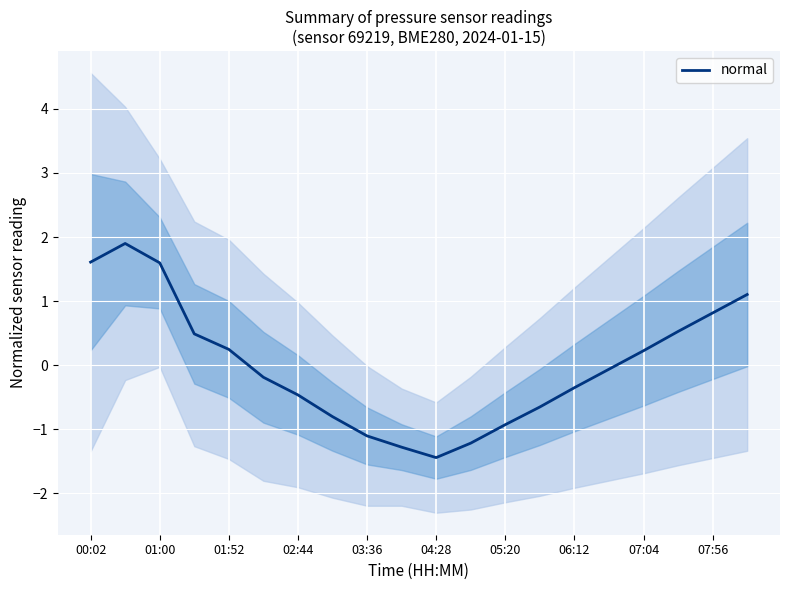

Count the number of data series in this chart.

1